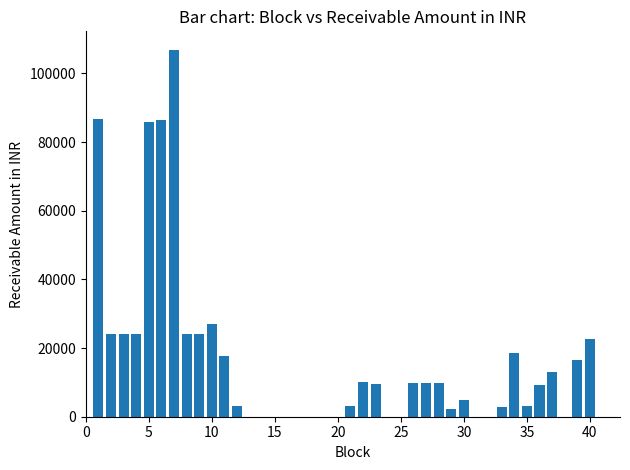

What is the maximum value shown in the chart?

106928.2